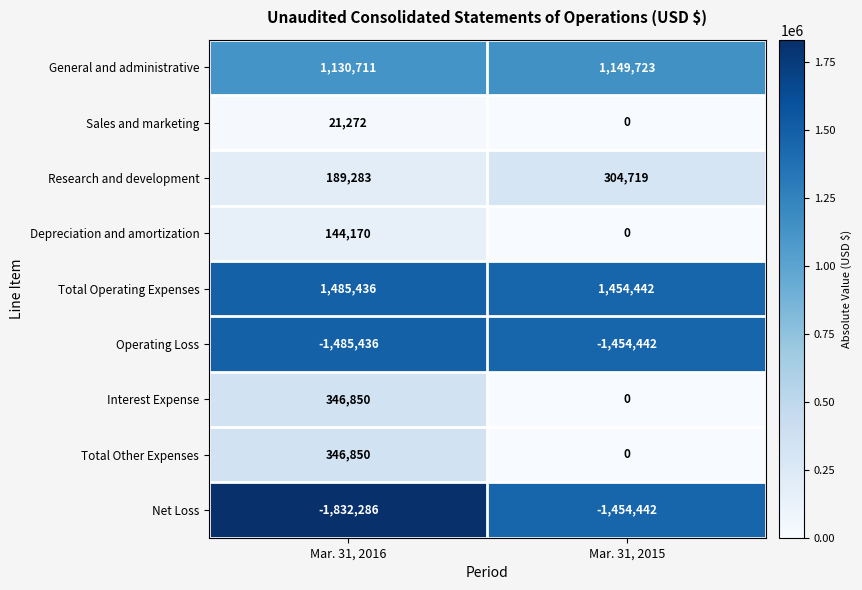

The value of Interest Expense at Mar. 31, 2016 is 496704. True or false?

False